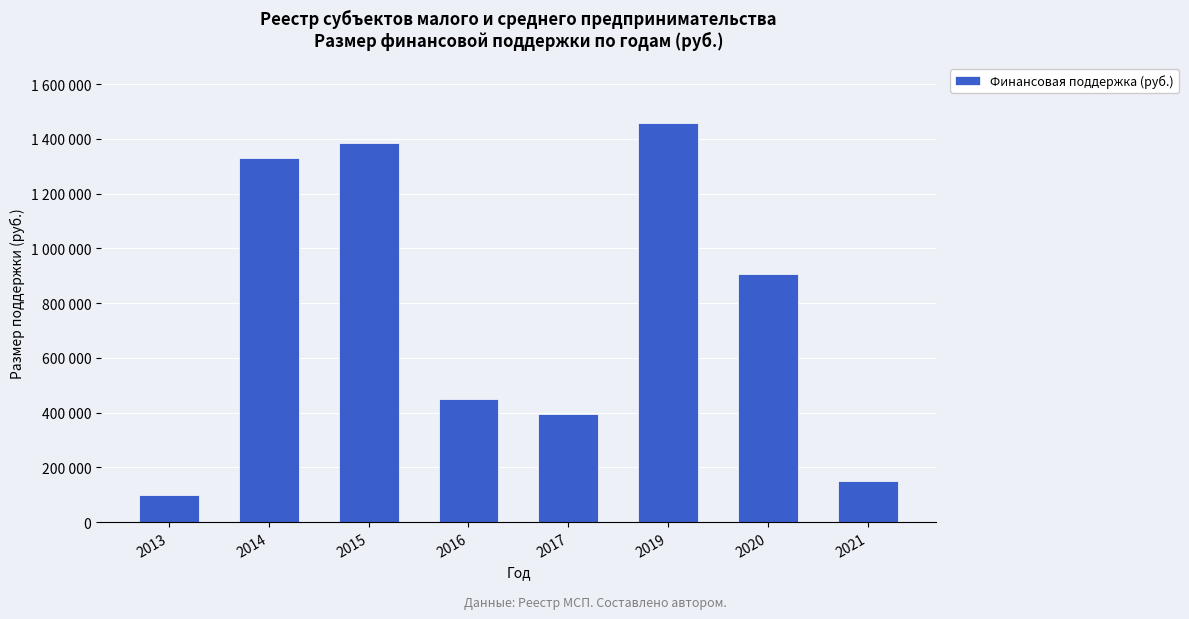

Are the bars horizontal?

No